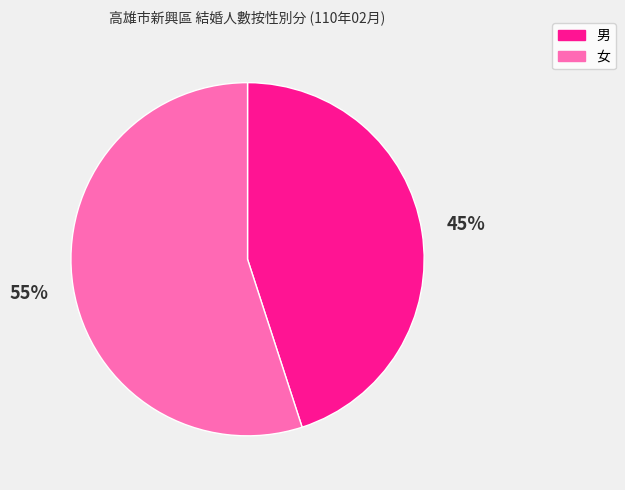

To the nearest percent, what portion does 女 represent?

55%